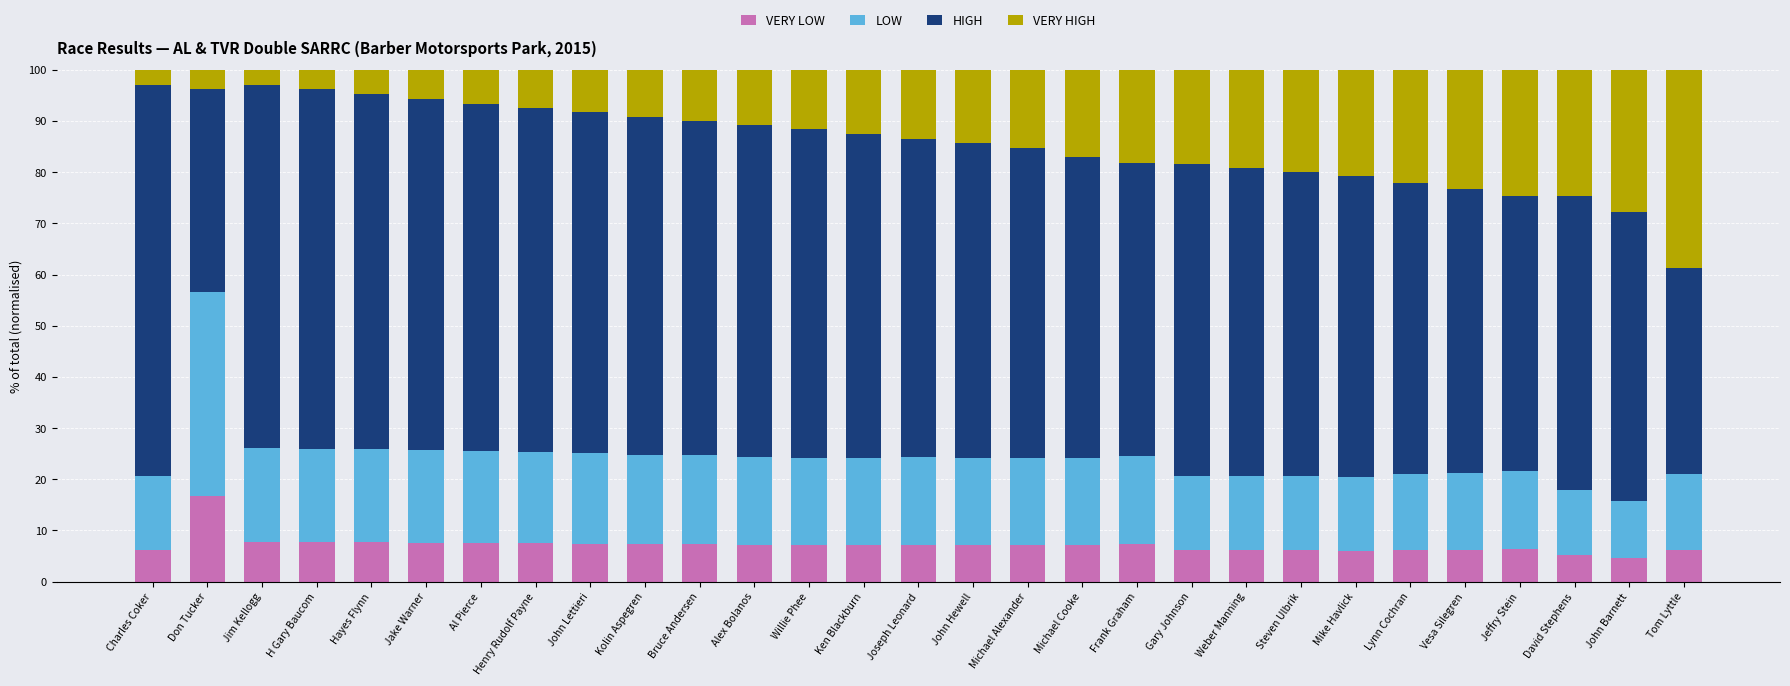

At Al Pierce, list the series in order from smallest to largest.

VERY HIGH, VERY LOW, LOW, HIGH